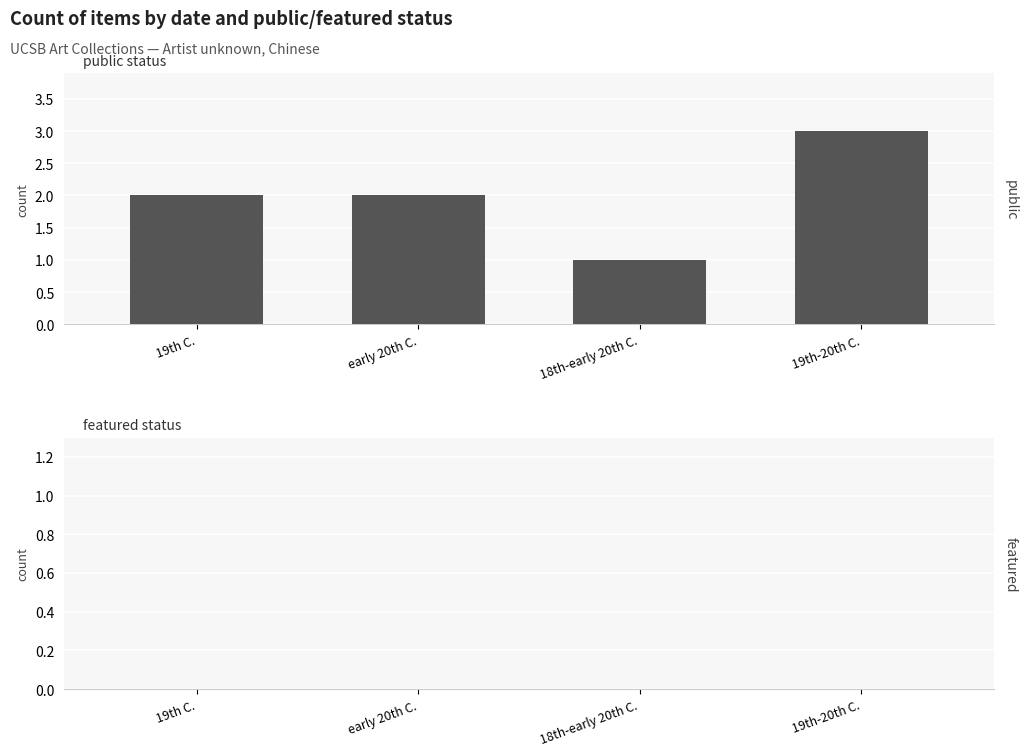

What is the sum of all values?

8